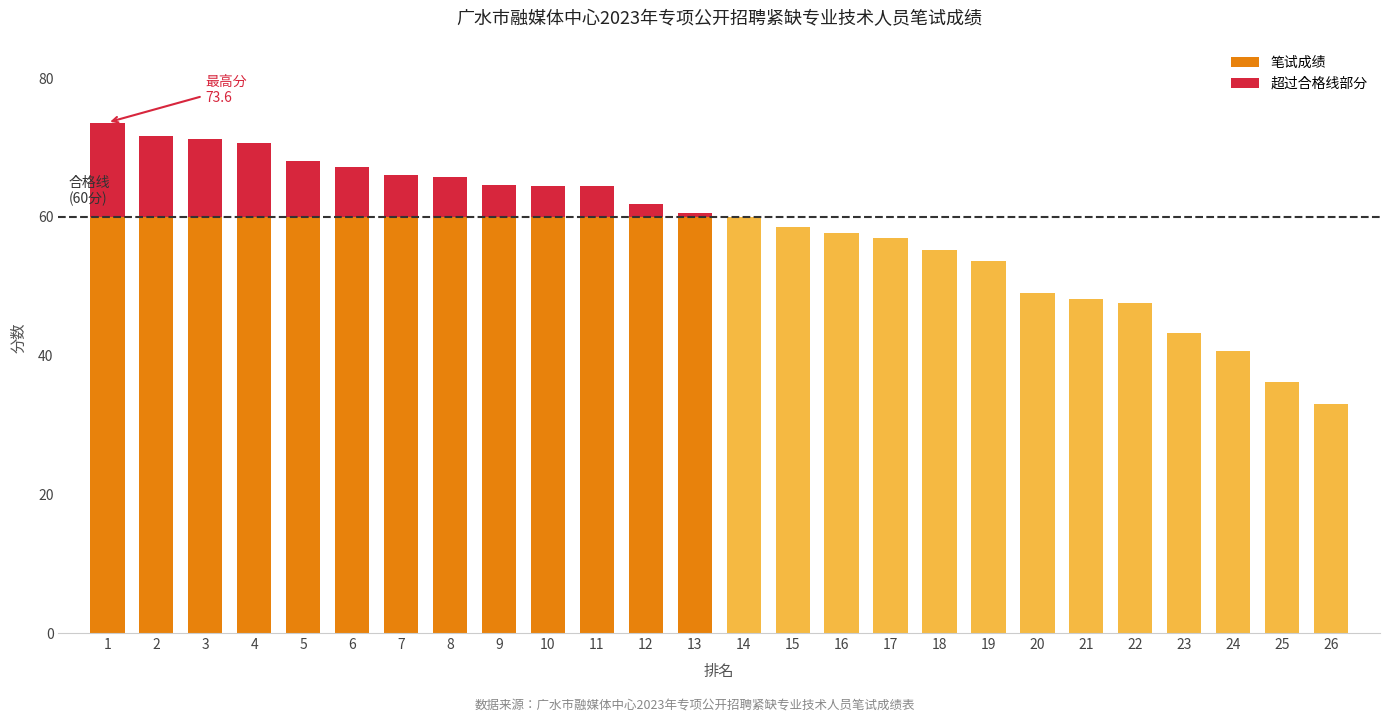

Reading left to right, list all the values displayed in this chart.

笔试成绩: 1=73.6	2=71.6	3=71.2	4=70.6	5=68.0	6=67.2	7=66.0	8=65.8	9=64.6	10=64.4	11=64.4	12=61.8	13=60.6	14=60.0	15=58.6	16=57.6	17=57.0	18=55.2	19=53.6	20=49.0	21=48.2	22=47.6	23=43.2	24=40.6	25=36.2	26=33.0
超过合格线部分: 1=13.6	2=11.6	3=11.2	4=10.6	5=8.0	6=7.2	7=6.0	8=5.8	9=4.6	10=4.4	11=4.4	12=1.8	13=0.6	14=0.0	15=0.0	16=0.0	17=0.0	18=0.0	19=0.0	20=0.0	21=0.0	22=0.0	23=0.0	24=0.0	25=0.0	26=0.0